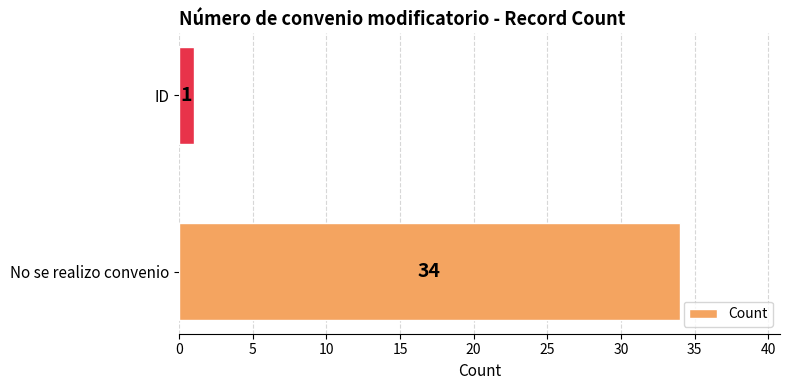

What is the minimum value shown in the chart?

1